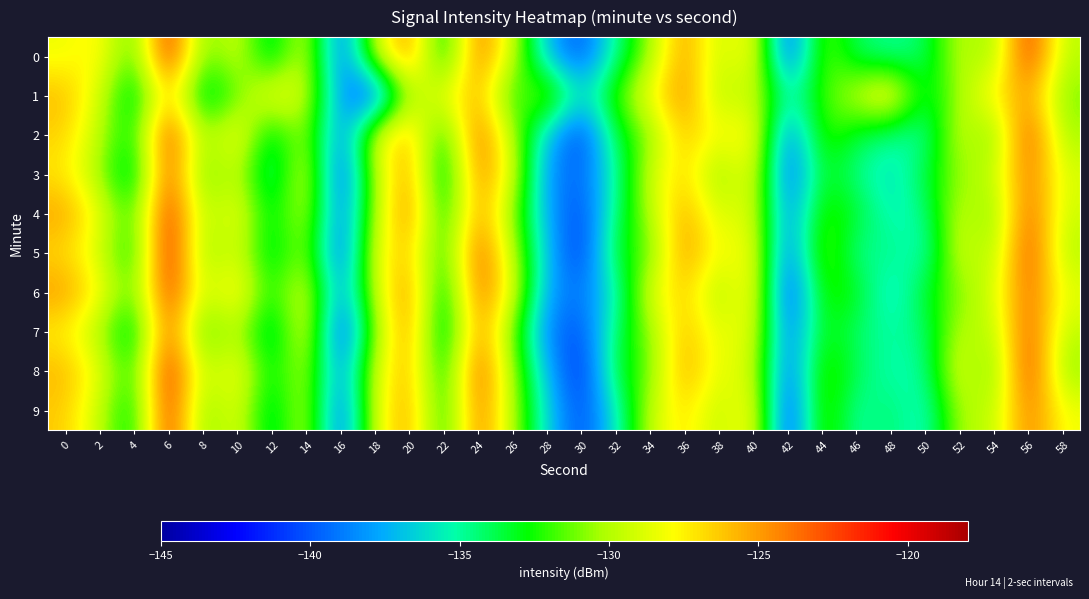

What is the minimum value shown in the chart?

-141.8